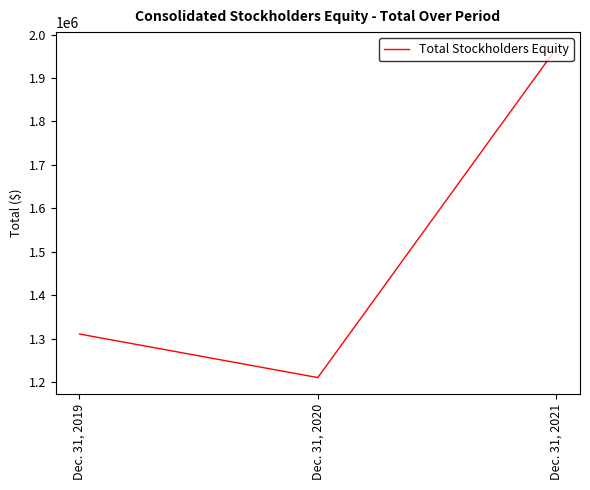

Does the chart display data point markers on the line(s)?

No